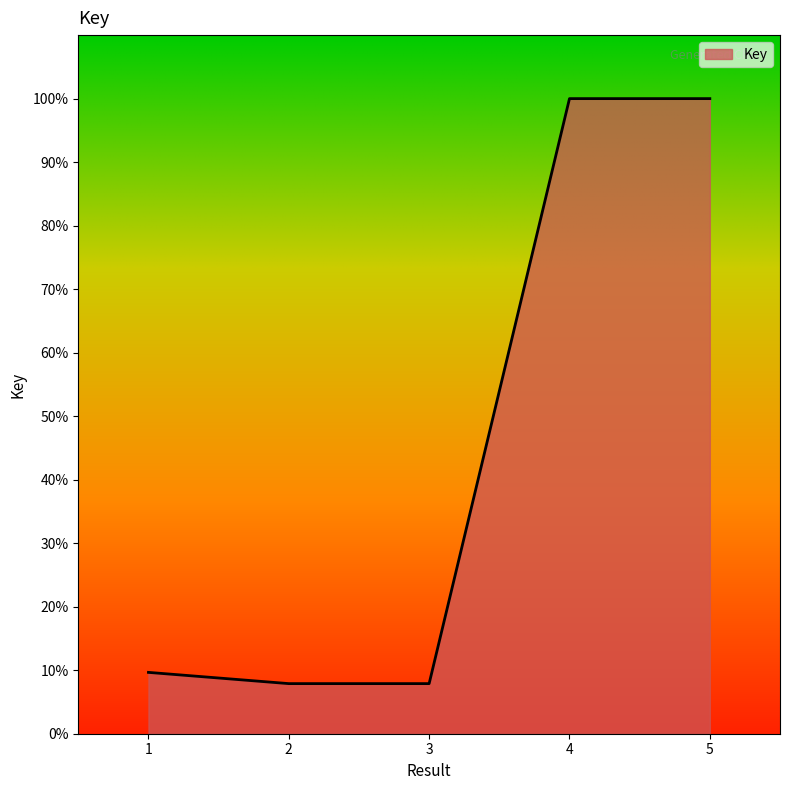

Is this an area chart (filled region under the line)?

Yes